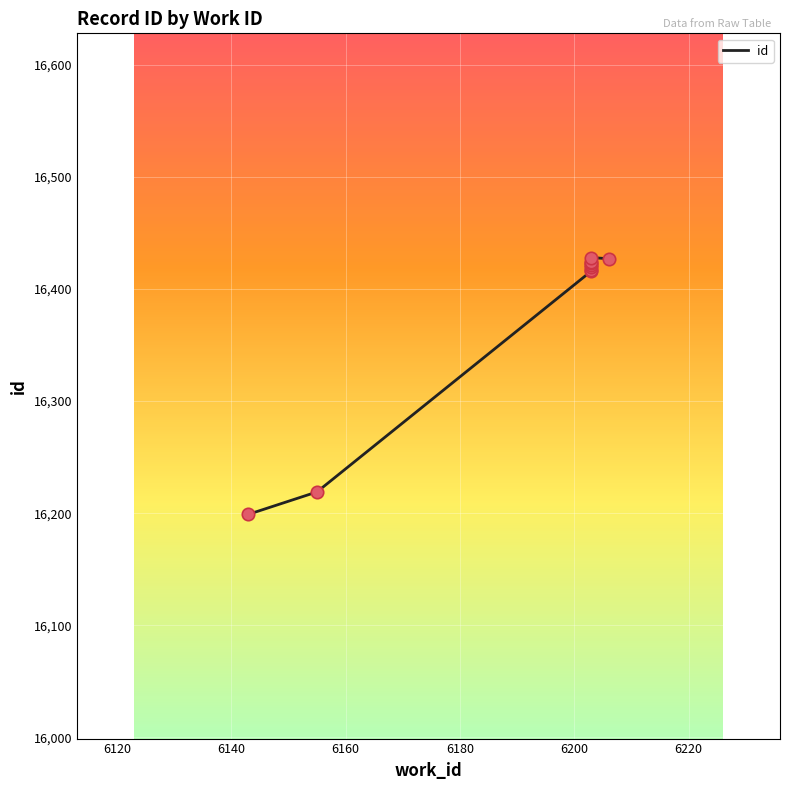

Which has a higher value, 6143 or 6206?

6206